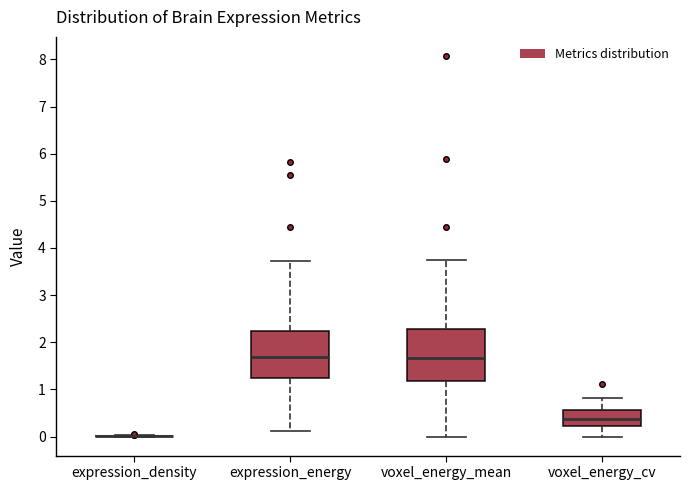

Reading left to right, transcribe this box plot: for each box, give where its median line is, the range the box spans, and where its two whiskers end, as read against the y-axis. The values are not printed on the chart, so give them approximately, as read against the axis.

expression_density: box collapsed to a line at 0.0, whiskers 0.0 to 0.0
expression_energy: median 1.7, box 1.2 to 2.2, whiskers 0.1 to 3.7
voxel_energy_mean: median 1.7, box 1.2 to 2.3, whiskers 0.0 to 3.7
voxel_energy_cv: median 0.4, box 0.2 to 0.6, whiskers 0.0 to 0.8